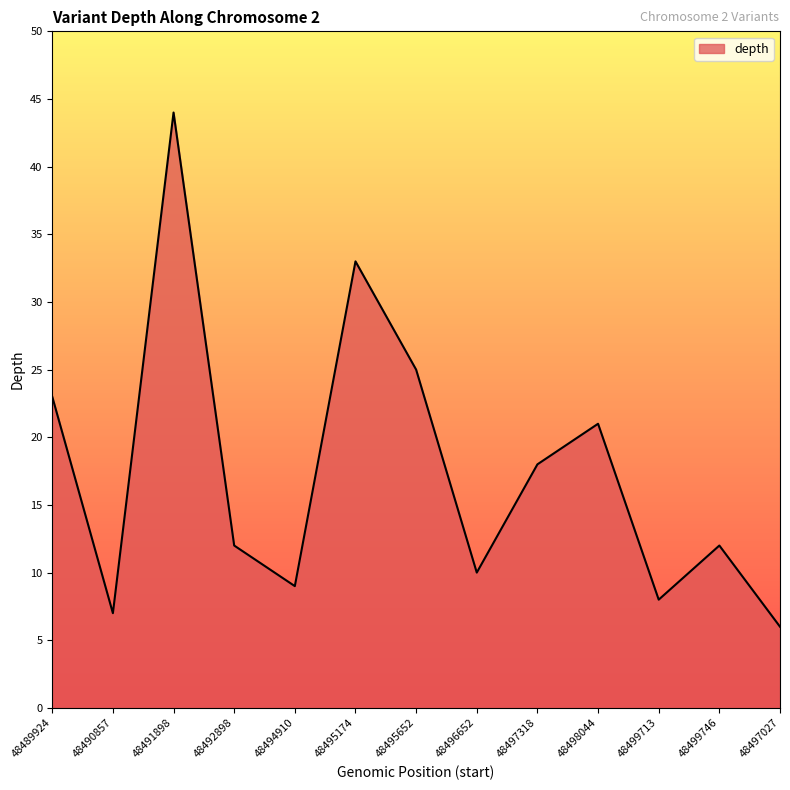

What position from the left is 48499713?

11